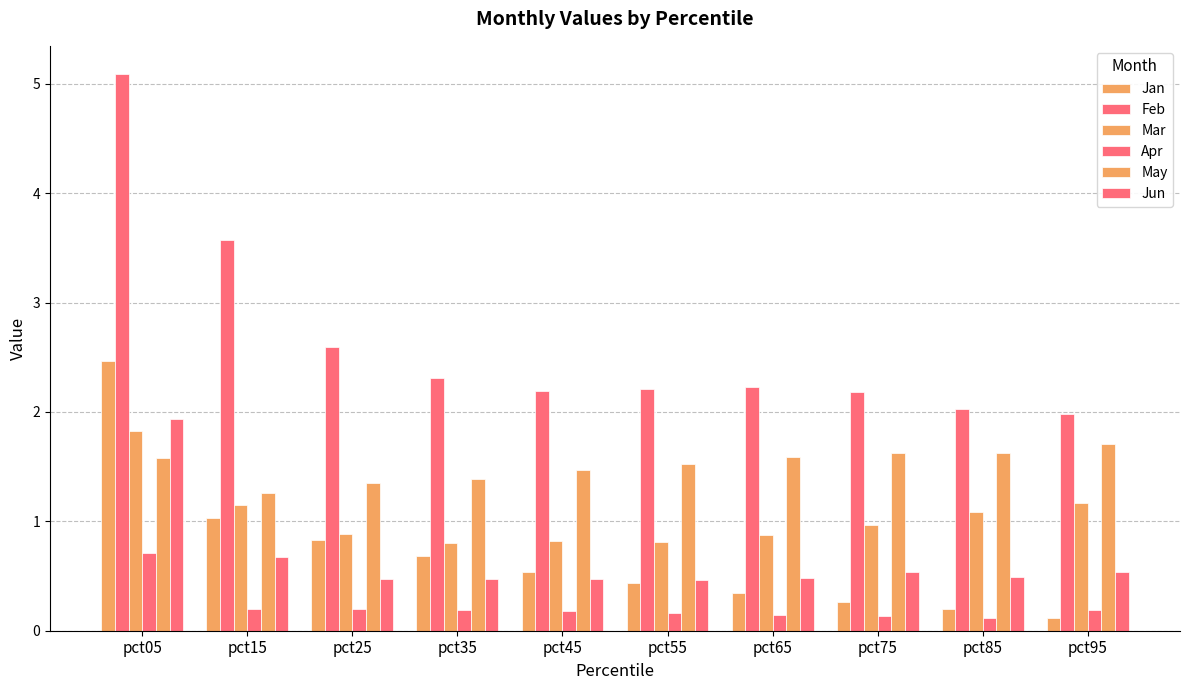

What is the sum of all Mar values?

10.4